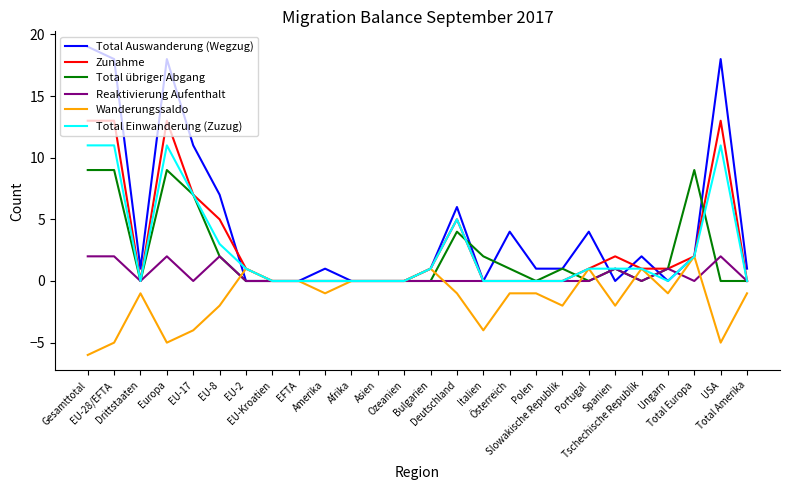

Reading left to right, list all the values displayed in this chart.

Total Auswanderung (Wegzug): 19	18	1	18	11	7	0	0	0	1	0	0	0	1	6	0	4	1	1	4	0	2	0	2	18	1
Zunahme: 13	13	0	13	7	5	1	0	0	0	0	0	0	1	5	0	0	0	0	1	2	1	1	2	13	0
Total übriger Abgang: 9	9	0	9	7	2	0	0	0	0	0	0	0	0	4	2	1	0	1	0	1	0	1	9	0	0
Reaktivierung Aufenthalt: 2	2	0	2	0	2	0	0	0	0	0	0	0	0	0	0	0	0	0	0	1	0	1	0	2	0
Wanderungssaldo: -6	-5	-1	-5	-4	-2	1	0	0	-1	0	0	0	1	-1	-4	-1	-1	-2	1	-2	1	-1	2	-5	-1
Total Einwanderung (Zuzug): 11	11	0	11	7	3	1	0	0	0	0	0	0	1	5	0	0	0	0	1	1	1	0	2	11	0